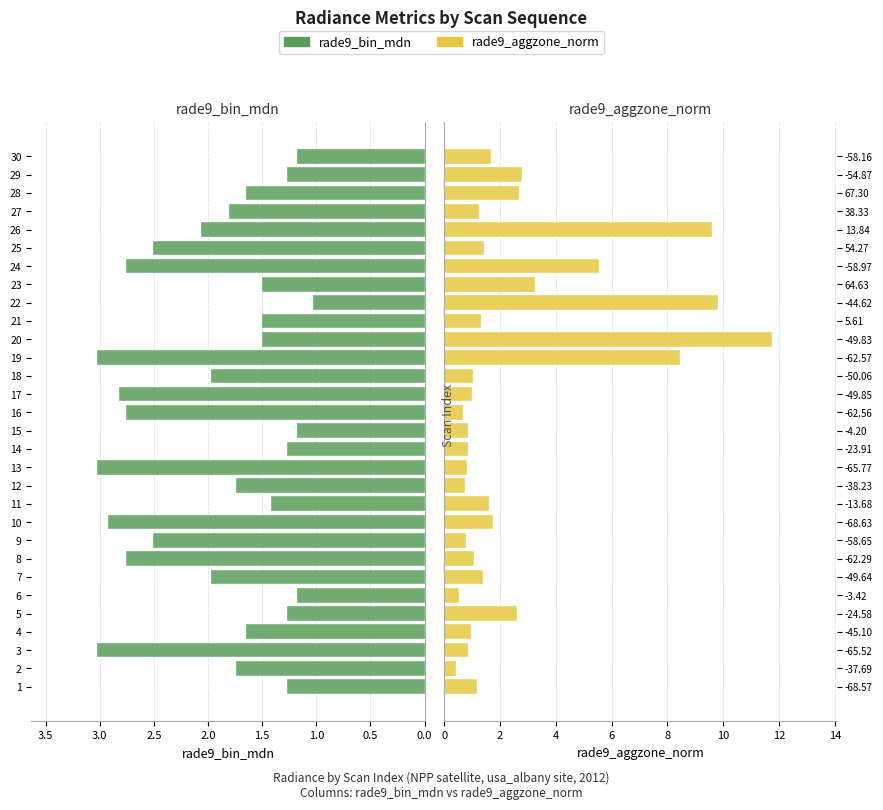

List the series in order of their peak value, highest first.

rade9_aggzone_norm, rade9_bin_mdn